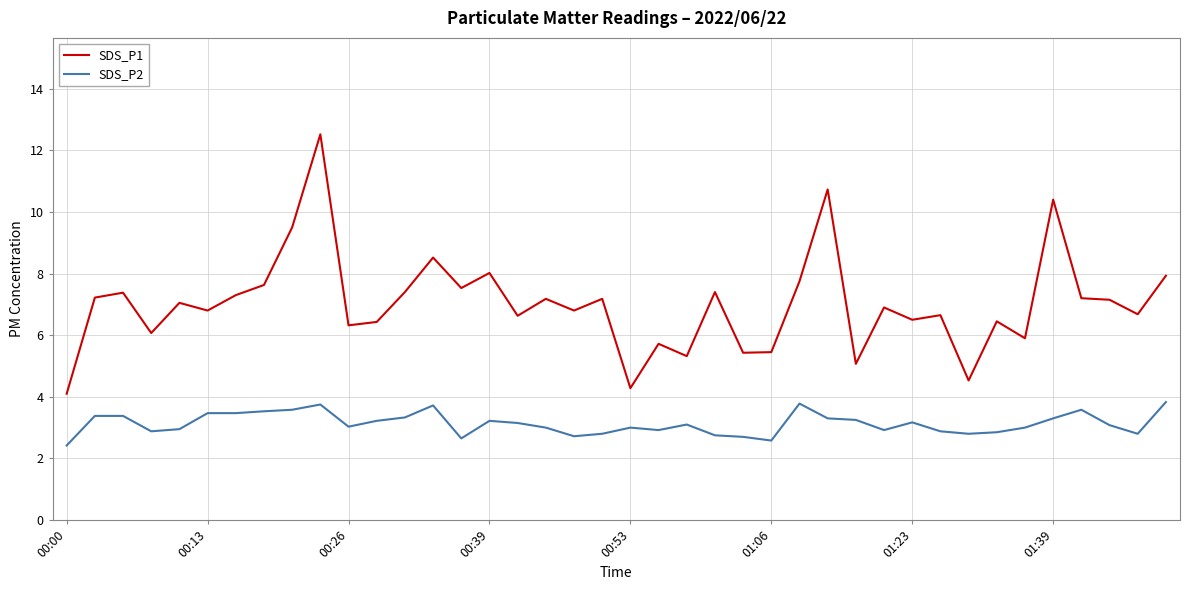

How many lines are shown in the chart?

2